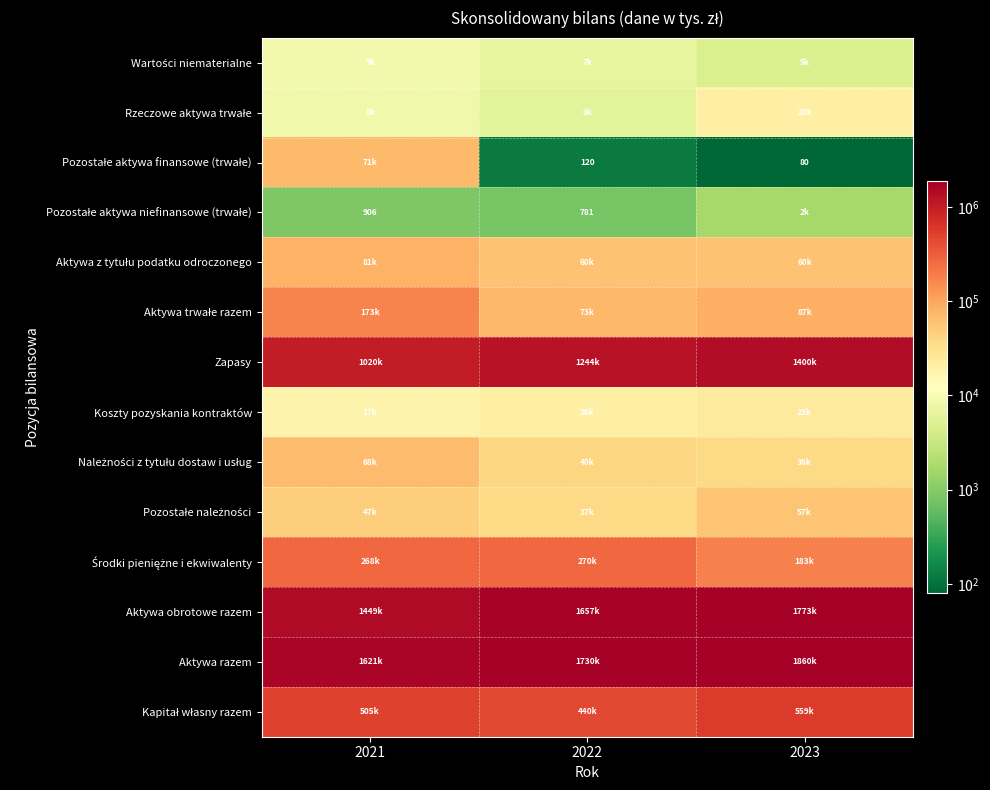

What is the total value across all series at 2022?

5582562